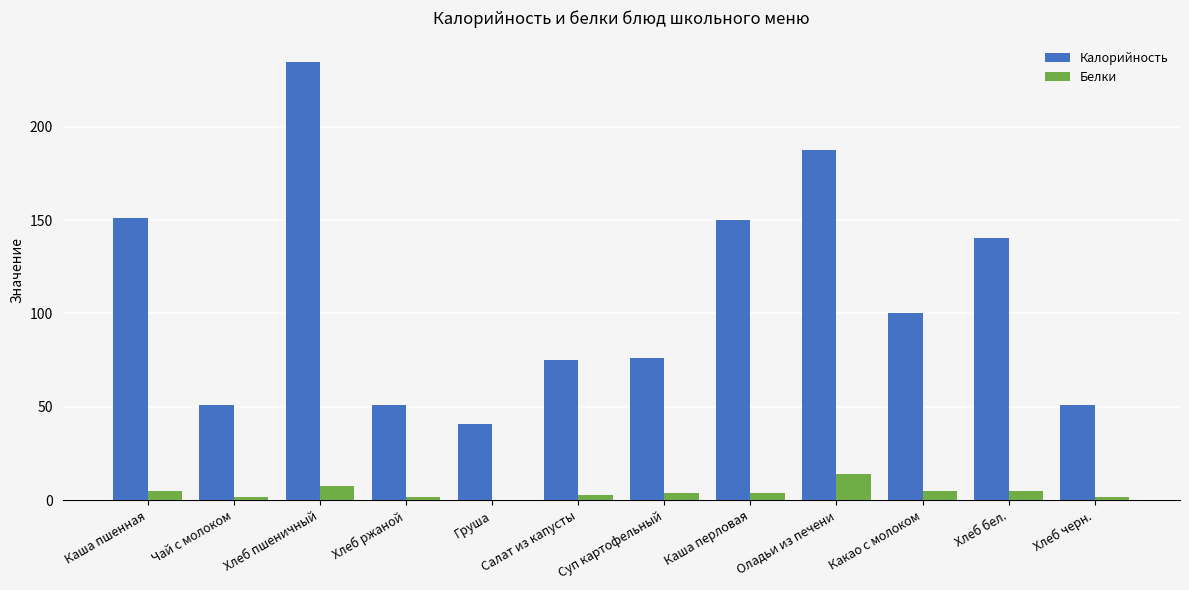

Which series has the widest spread of values?

Калорийность